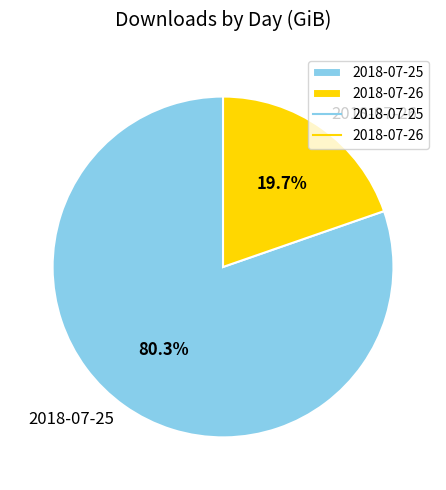

Count the number of slices in the pie.

2